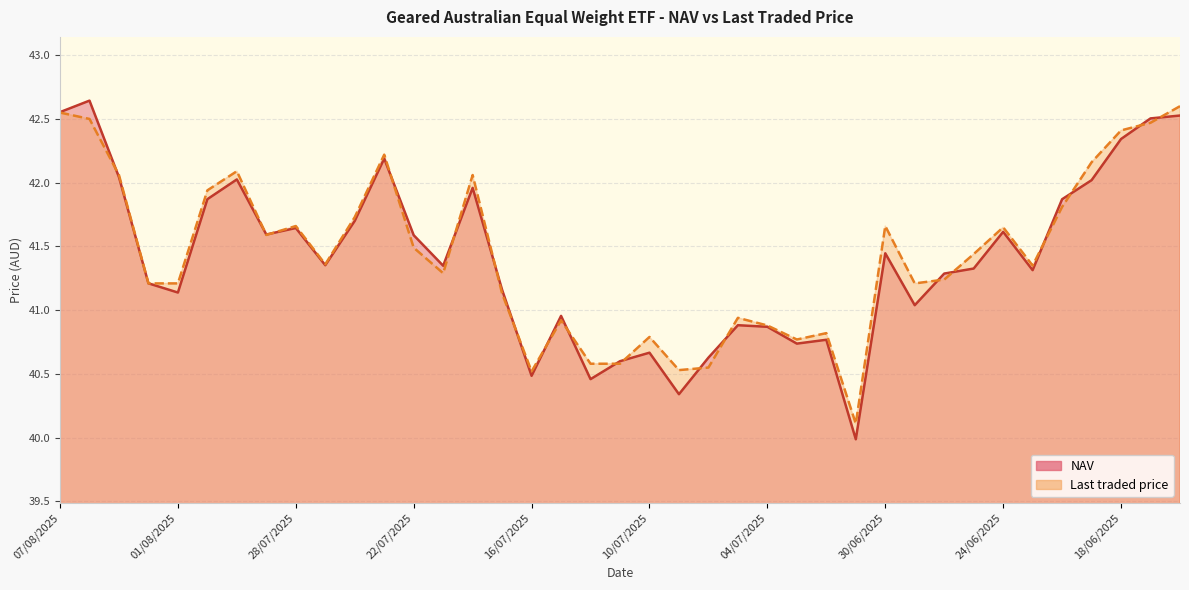

What is the lowest value of the NAV series?

40.0